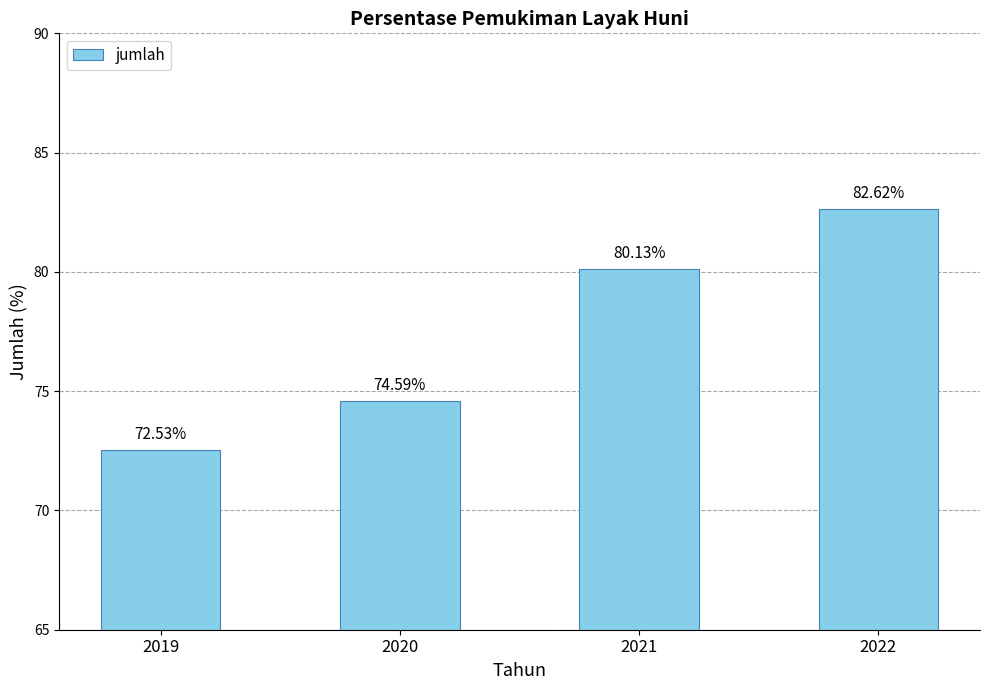

What is the average value?

77.5